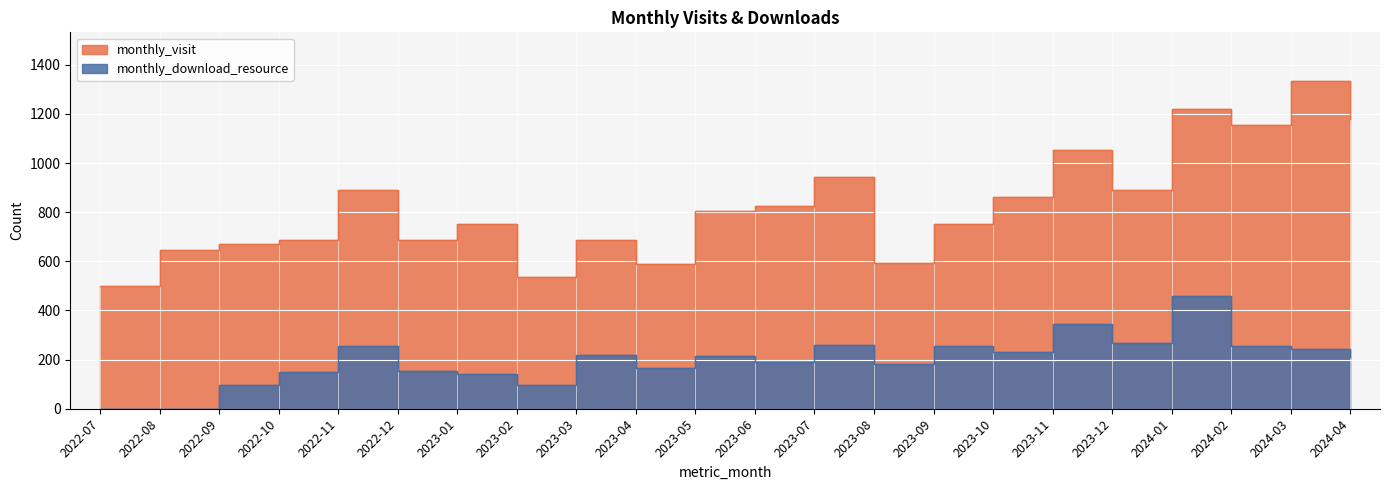

Count the number of categories in the chart.

22